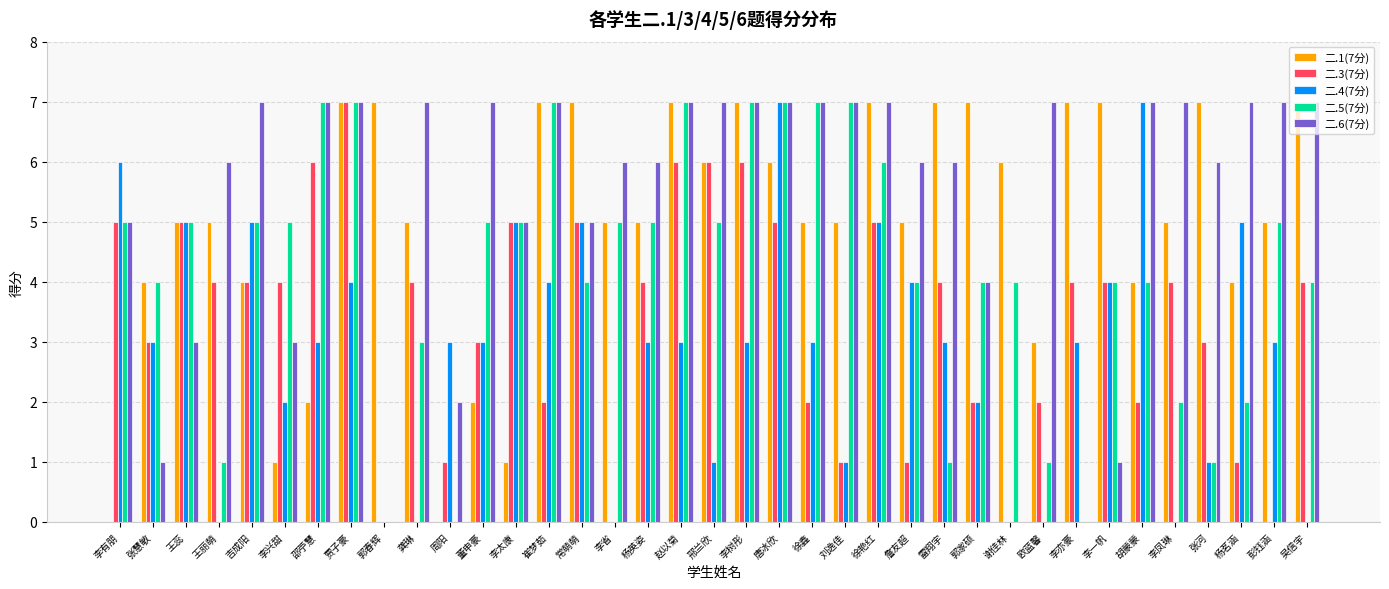

What is the difference between the 二.6(7分) values at 雷翔宇 and 吴信宇?

1